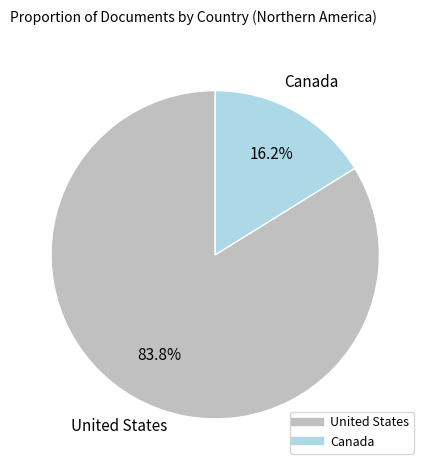

Is there a majority slice in this chart?

Yes